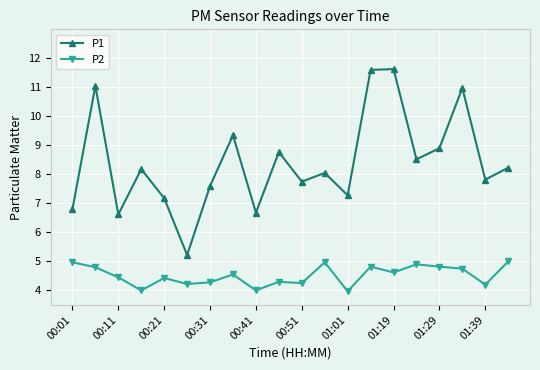

What is the value of the P2 point at the 4th from the left?

4.0